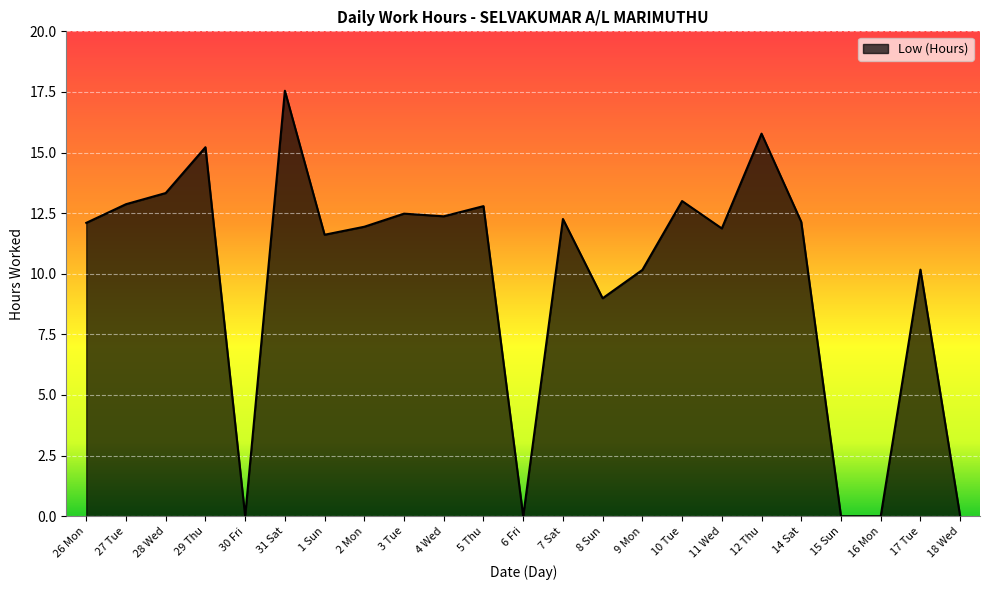

The value at 30 Fri is -7.8. True or false?

False